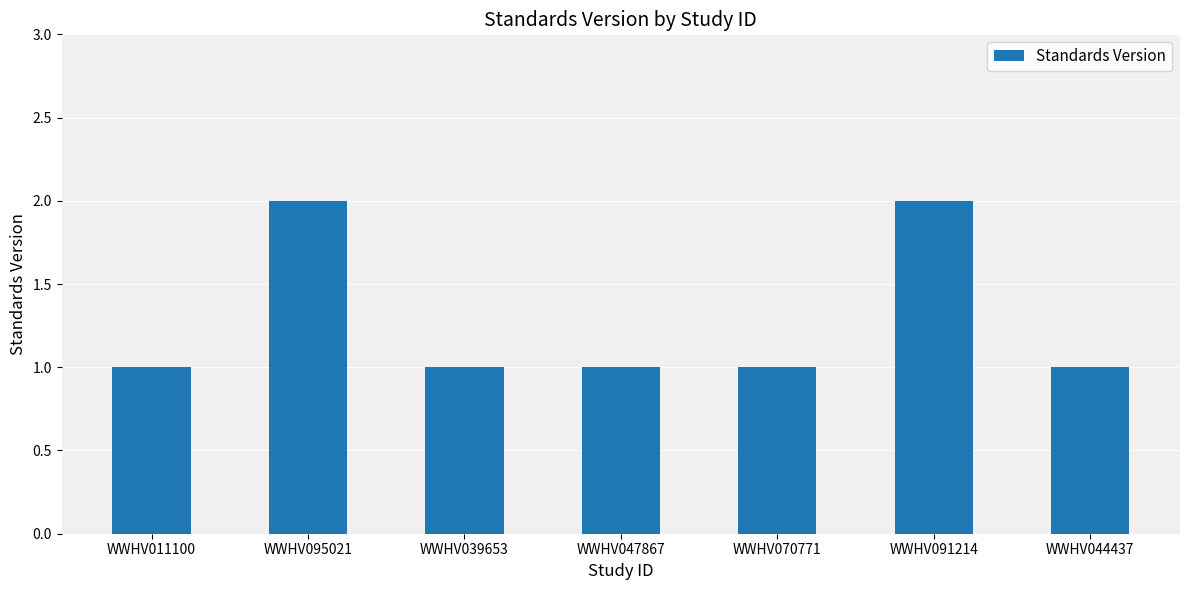

Is it true that the value at WWHV070771 is 1?

True